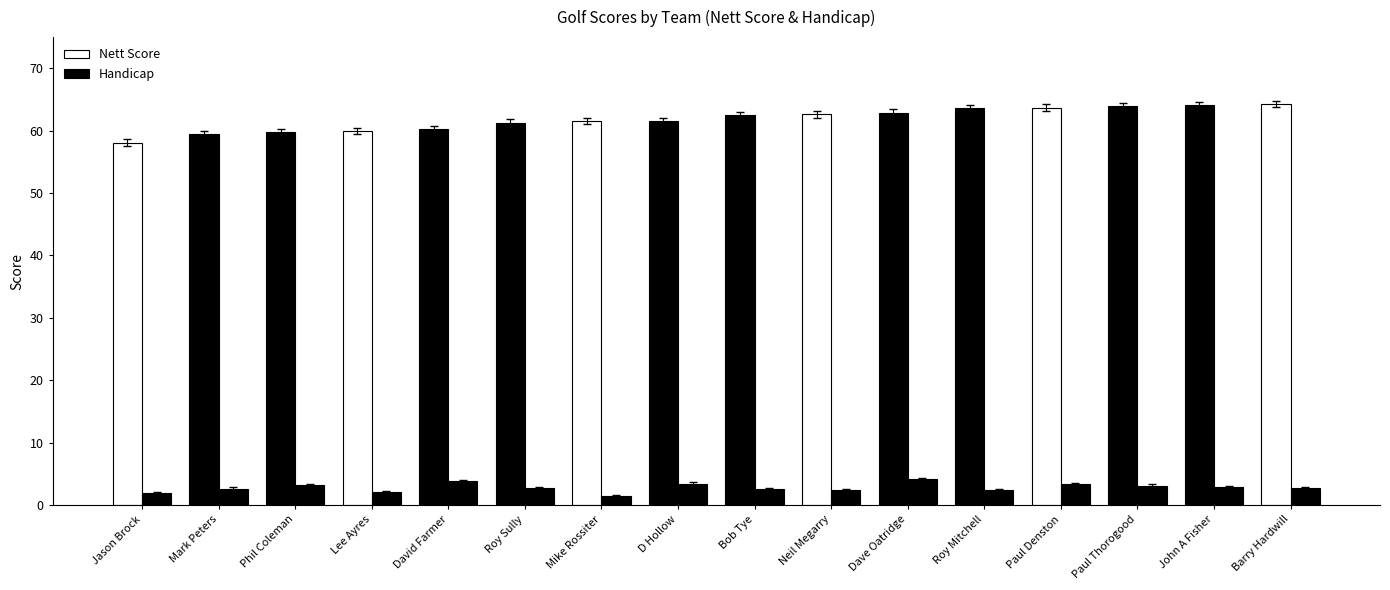

At which label does Handicap reach its minimum?

Mike Rossiter